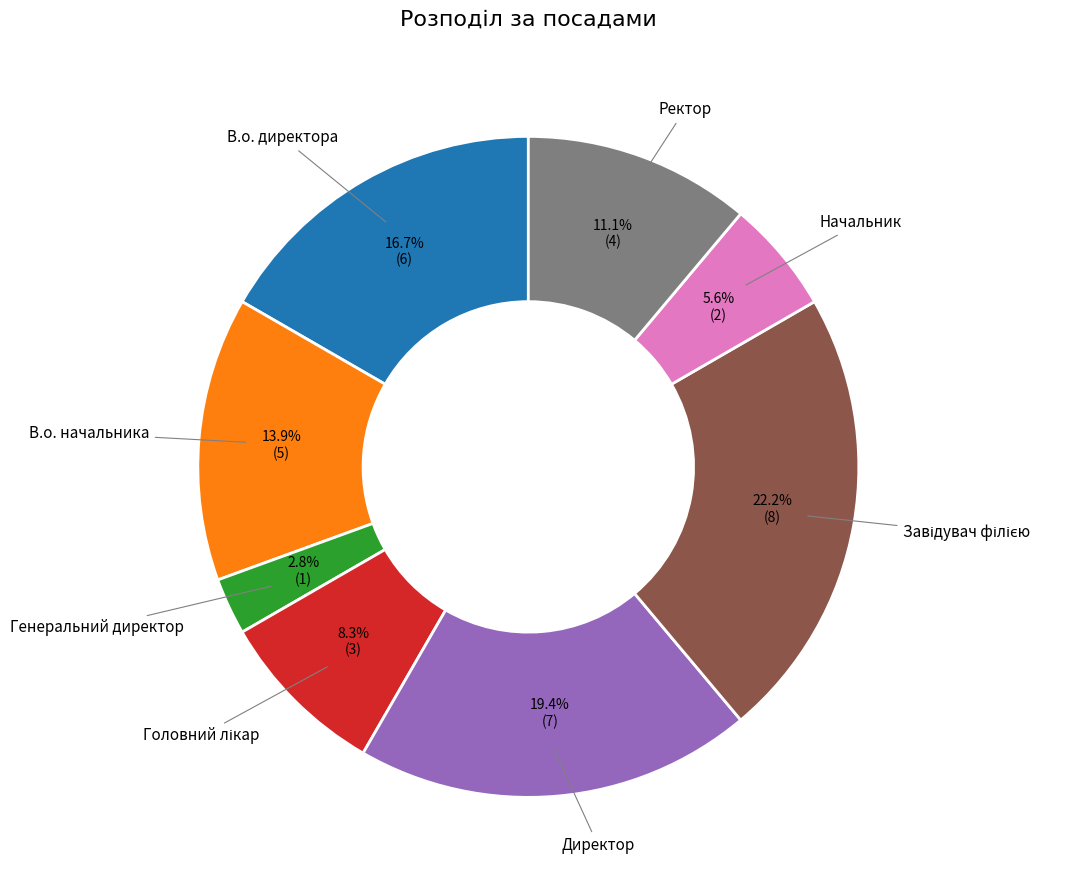

To the nearest percent, what percentage of the pie is Генеральний директор?

3%